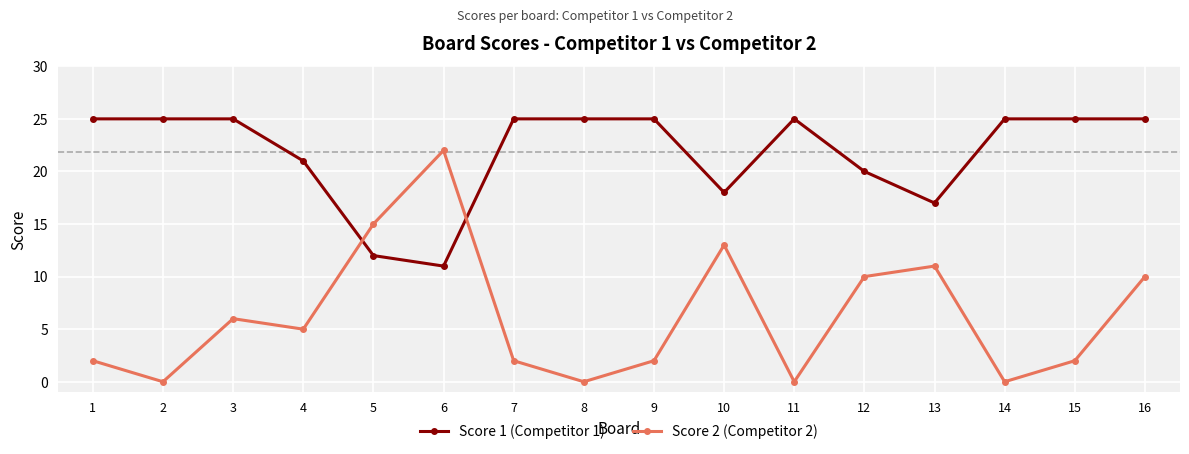

Which series has the largest total across all categories?

Score 1 (Competitor 1)